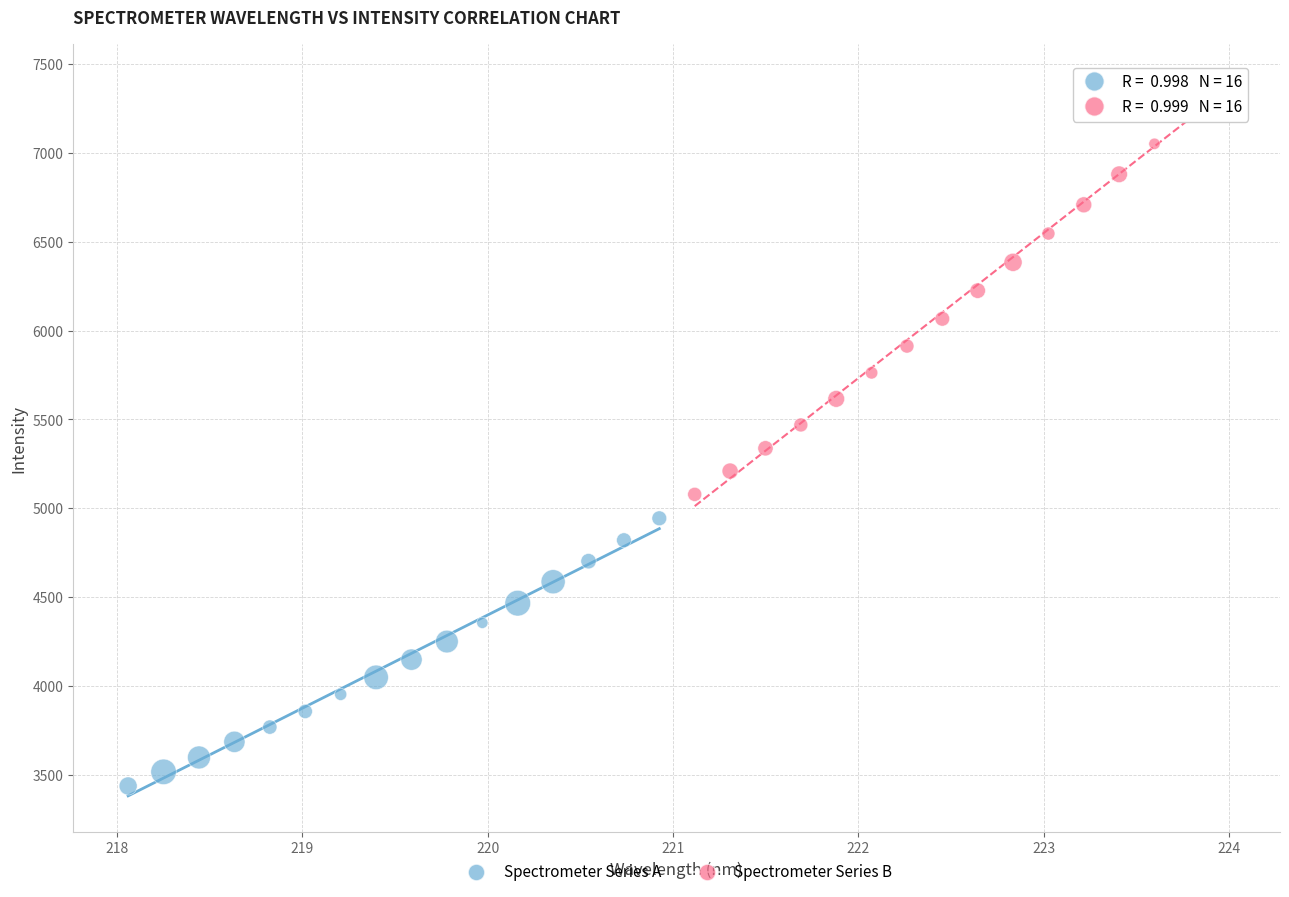

Which series contains the lowest Y value?

Spectrometer Series A